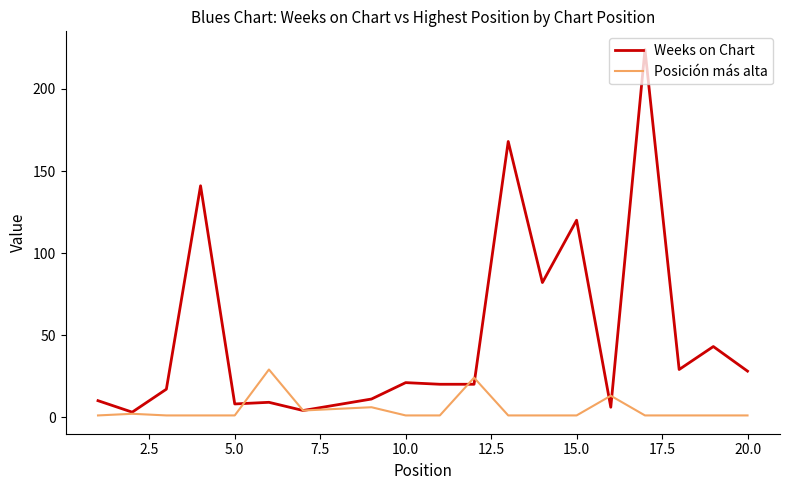

Which series has the largest total across all categories?

Weeks on Chart